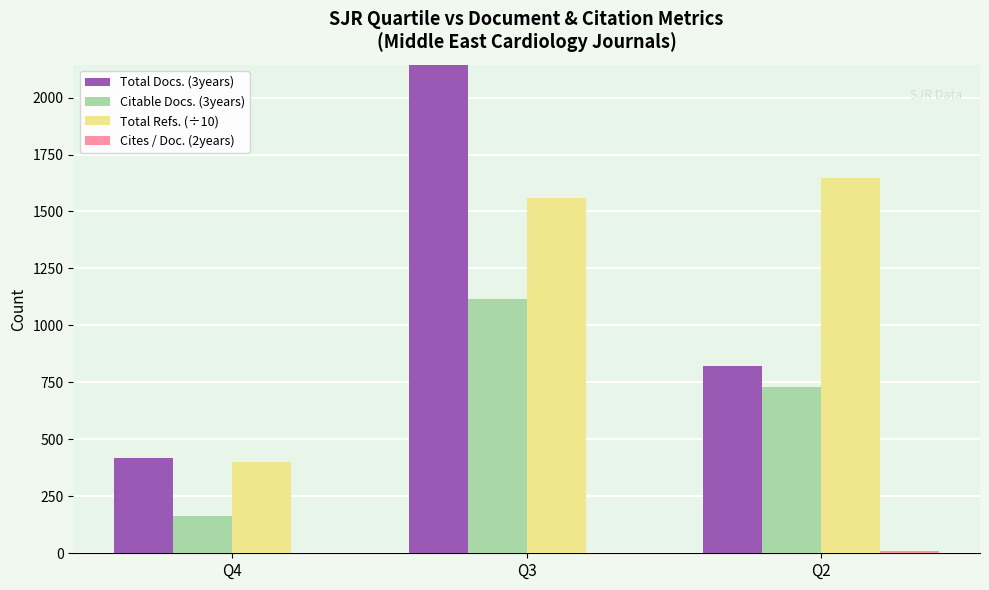

Reading right to left, extract all data points from this chart.

Total Docs. (3years): Q2=824	Q3=2255	Q4=419
Citable Docs. (3years): Q2=730	Q3=1114	Q4=163
Total Refs. (÷10): Q2=1649	Q3=1558	Q4=399
Cites / Doc. (2years): Q2=9	Q3=2	Q4=0